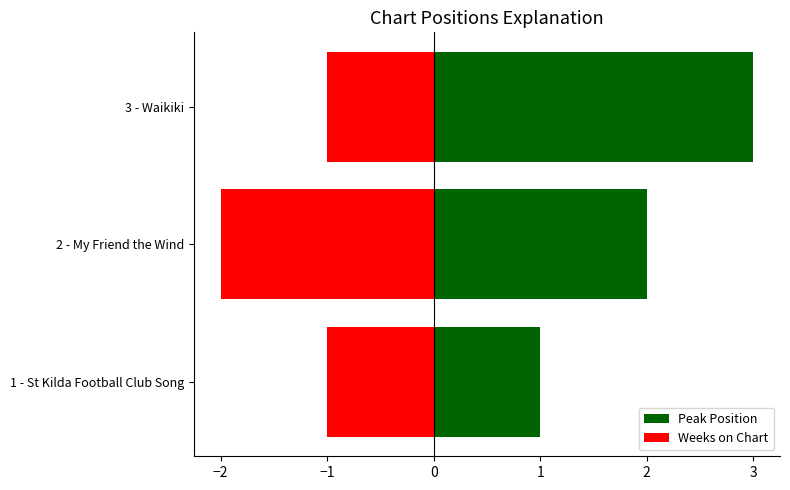

Between 2 - My Friend the Wind and 1 - St Kilda Football Club Song, which is larger?

2 - My Friend the Wind